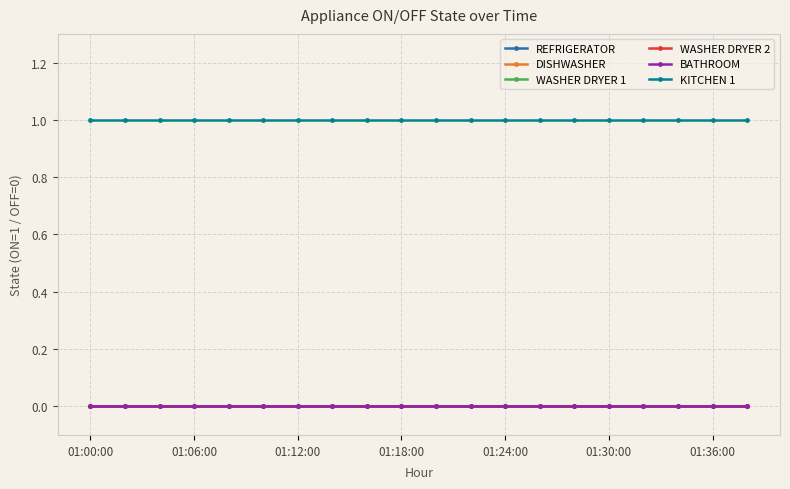

What are all the series names shown in the legend?

REFRIGERATOR, DISHWASHER, WASHER DRYER 1, WASHER DRYER 2, BATHROOM, KITCHEN 1